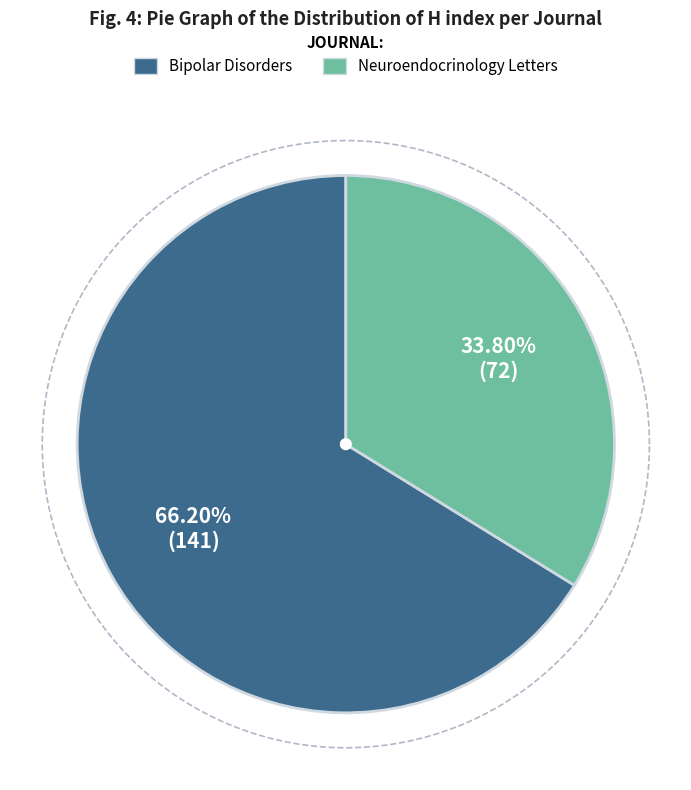

Which category has the biggest portion of the pie?

Bipolar Disorders